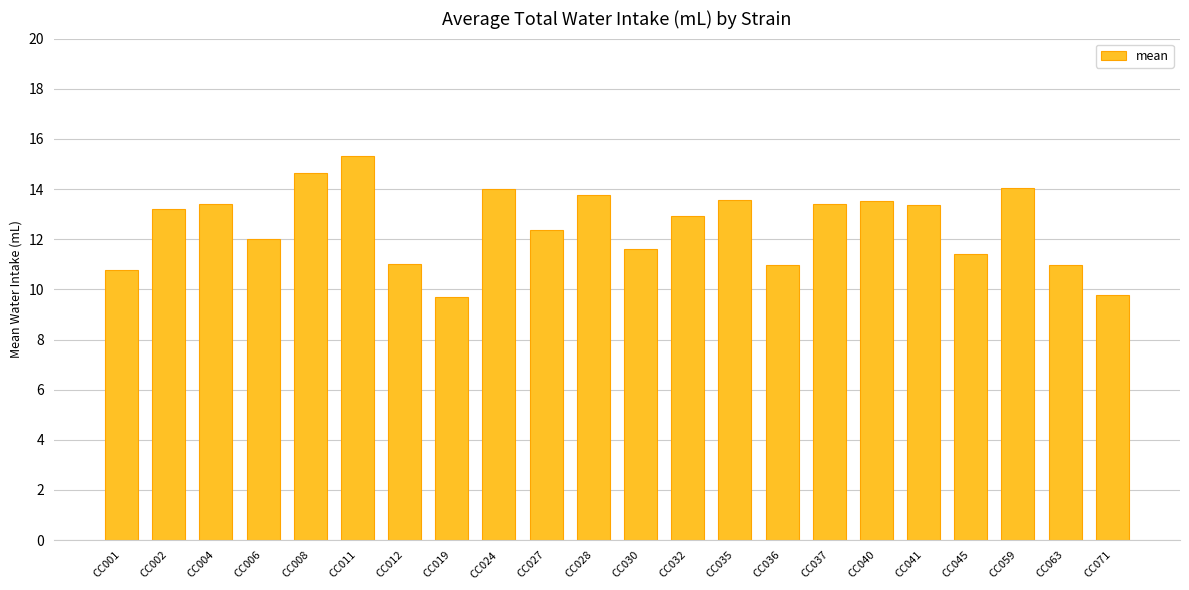

Read the value at CC019.

9.7